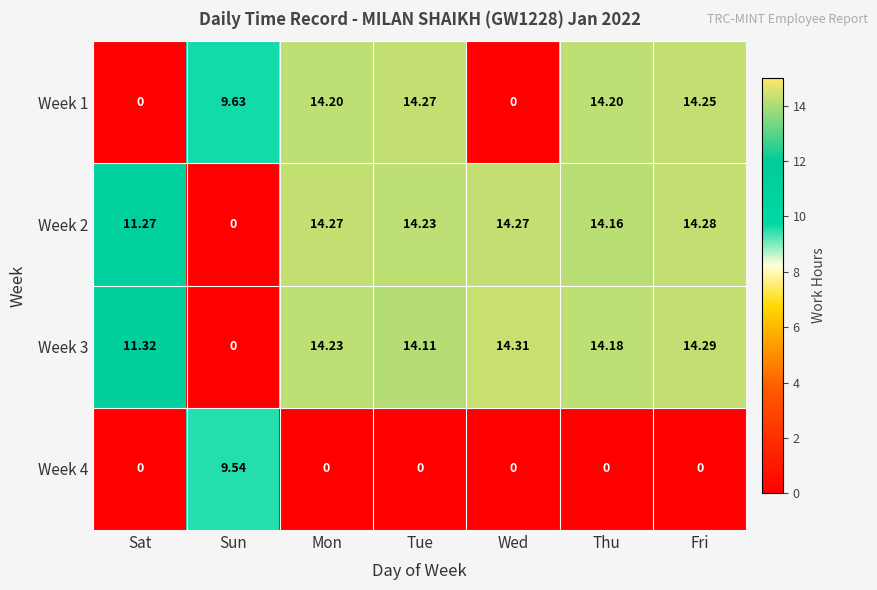

How many data points in Week 1 are above 14?

4